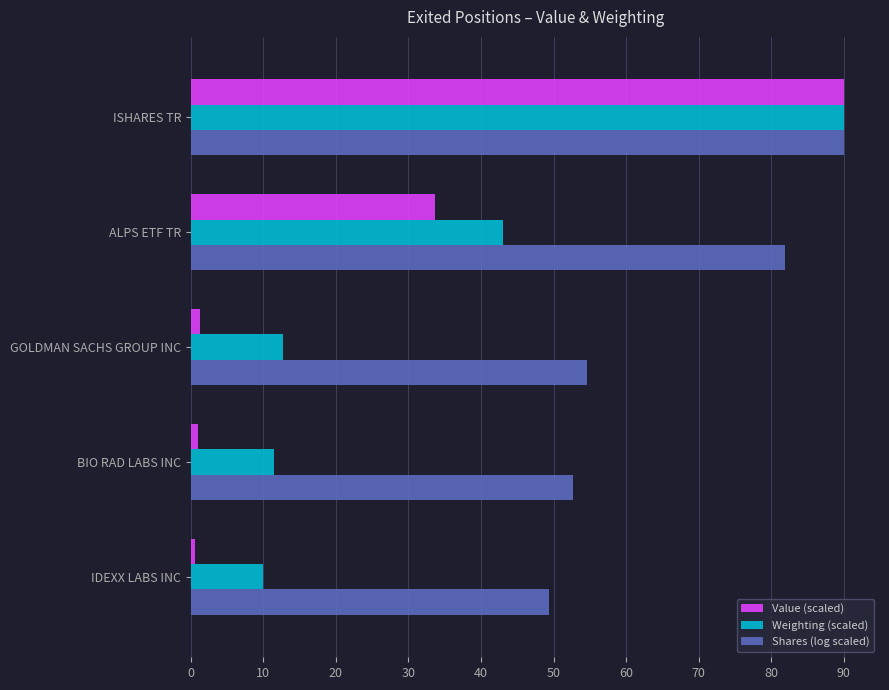

What is the difference between the Weighting (scaled) values at ALPS ETF TR and ISHARES TR?

47.0